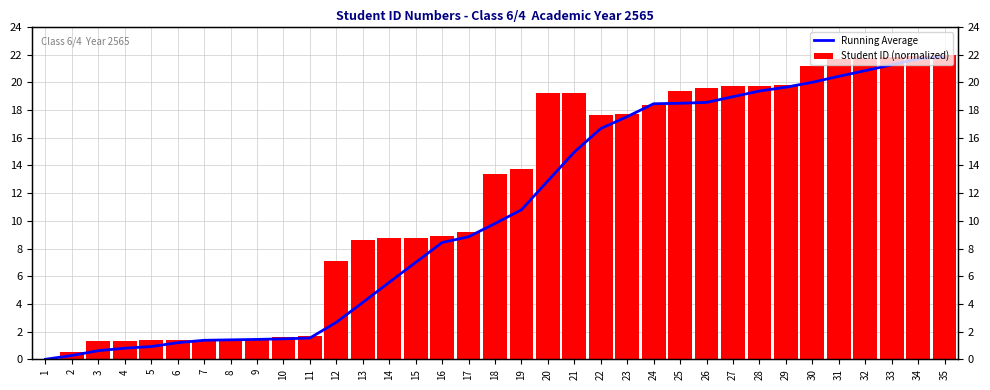

Is the value of Student ID (normalized) at 25 greater than the value of Running Average at 34?

No